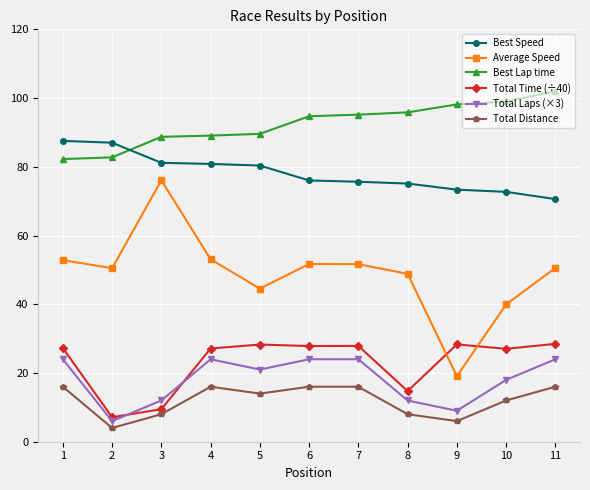

True or false: Best Lap time and Average Speed cross at least once.

False